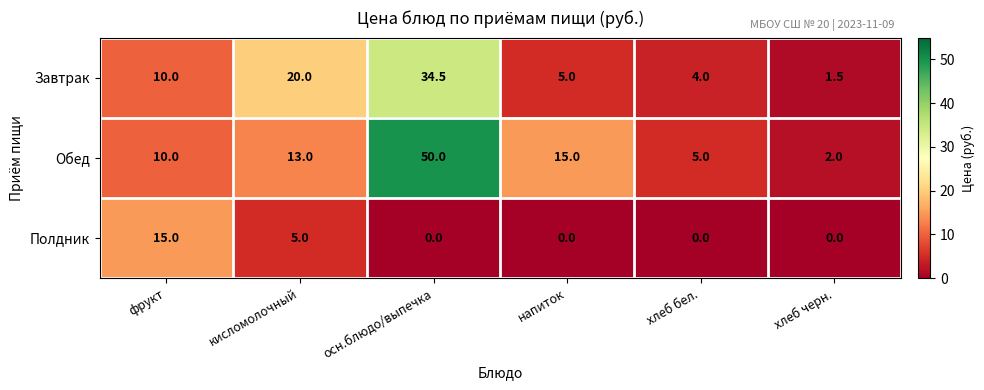

Reading left to right, what are all the values shown in this chart?

Завтрак: 10.0	20.0	34.5	5.0	4.0	1.5
Обед: 10.0	13.0	50.0	15.0	5.0	2.0
Полдник: 15.0	5.0	0.0	0.0	0.0	0.0